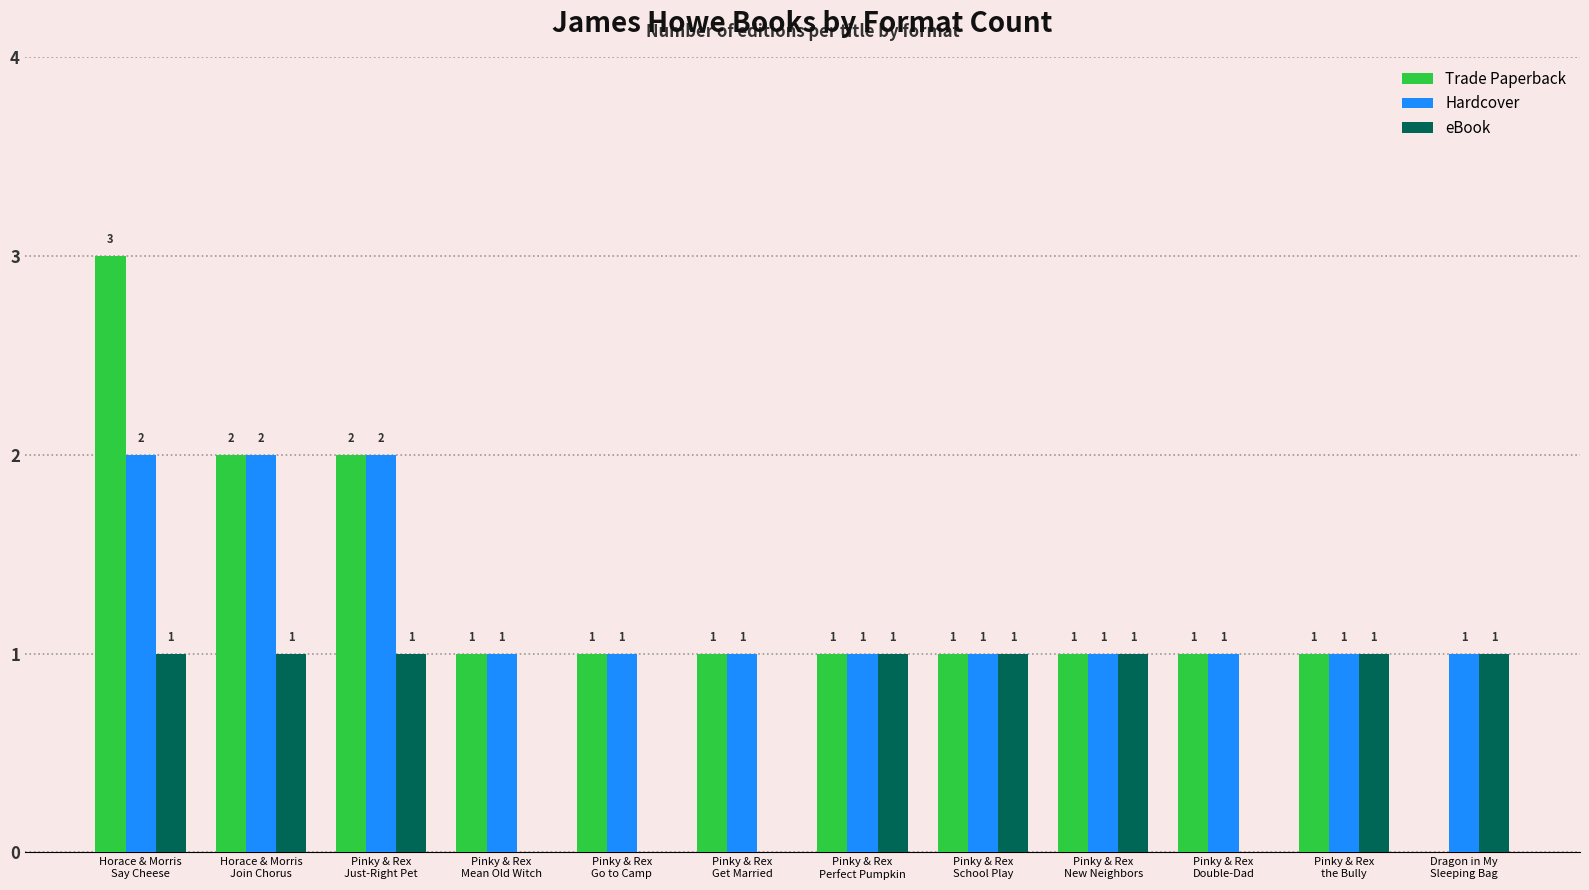

How many values in eBook are above zero?

8